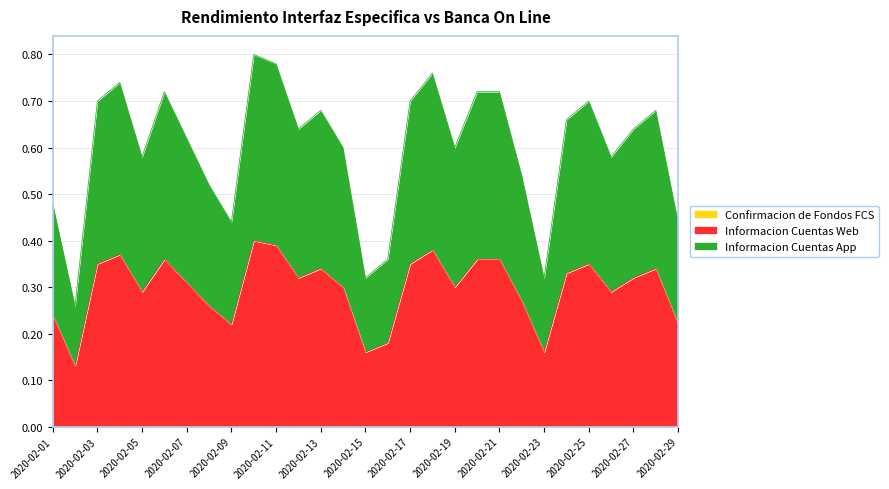

Count the Informacion Cuentas Web values in the range 0 to 1.

29